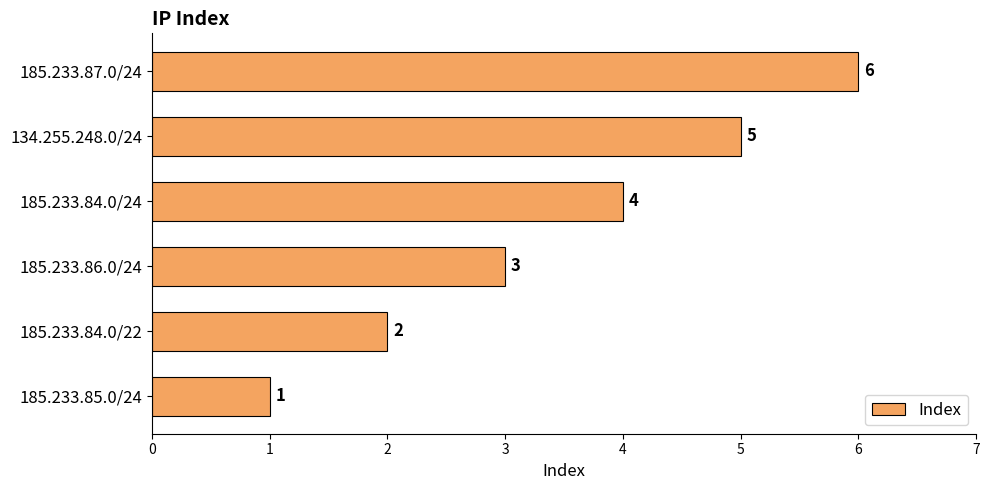

List the labels in order of value, smallest first.

185.233.85.0/24, 185.233.84.0/22, 185.233.86.0/24, 185.233.84.0/24, 134.255.248.0/24, 185.233.87.0/24